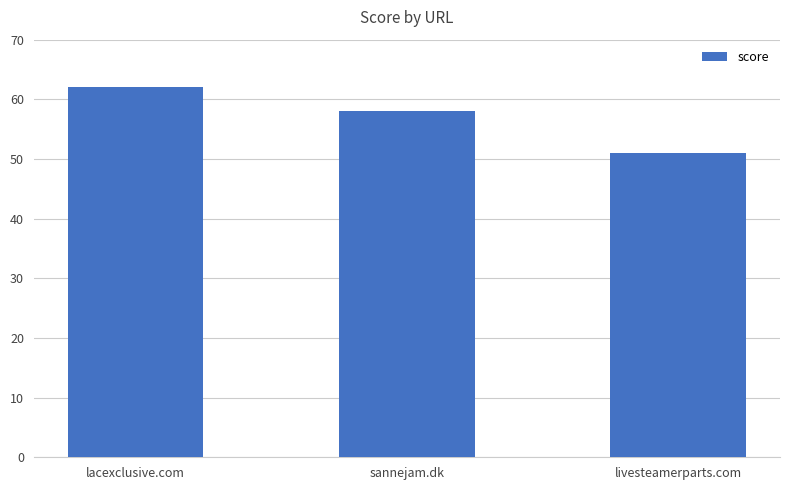

Reading left to right, list all the values displayed in this chart.

62	58	51